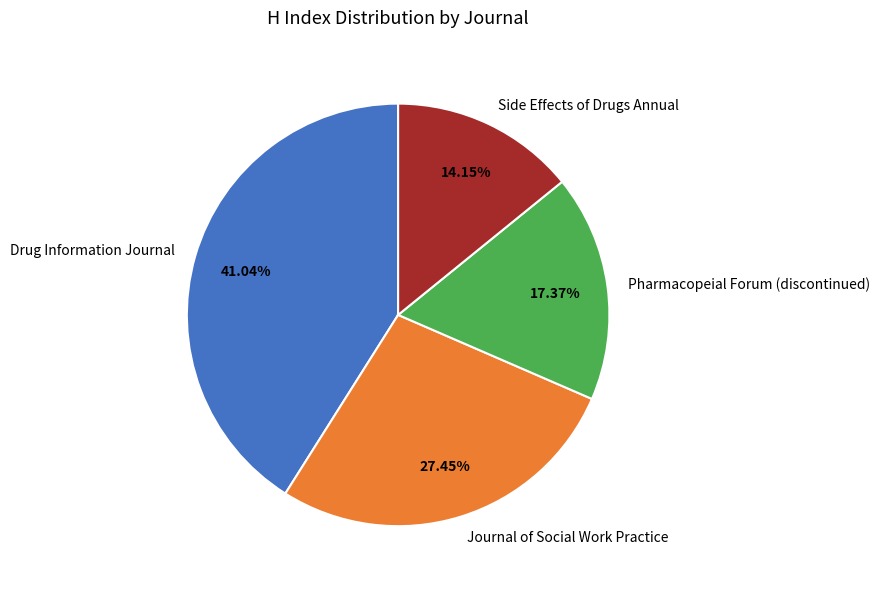

To the nearest percent, what is the average slice percentage?

25%